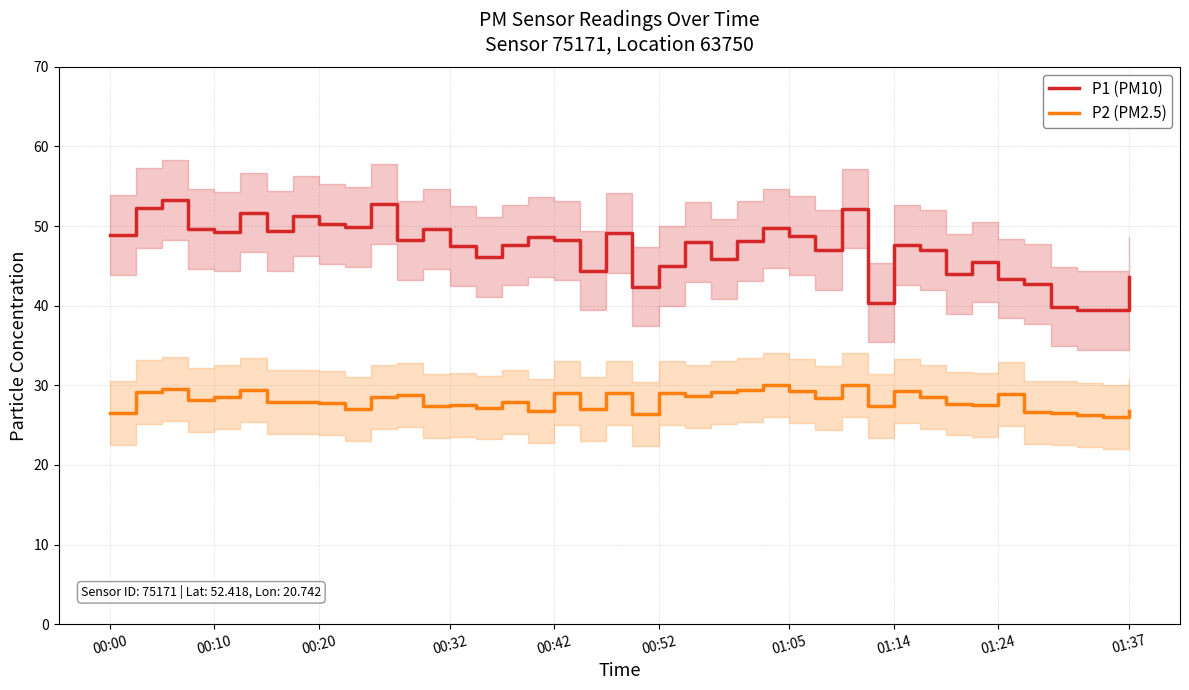

What is the lowest value of the P2 (PM2.5) series?

26.0